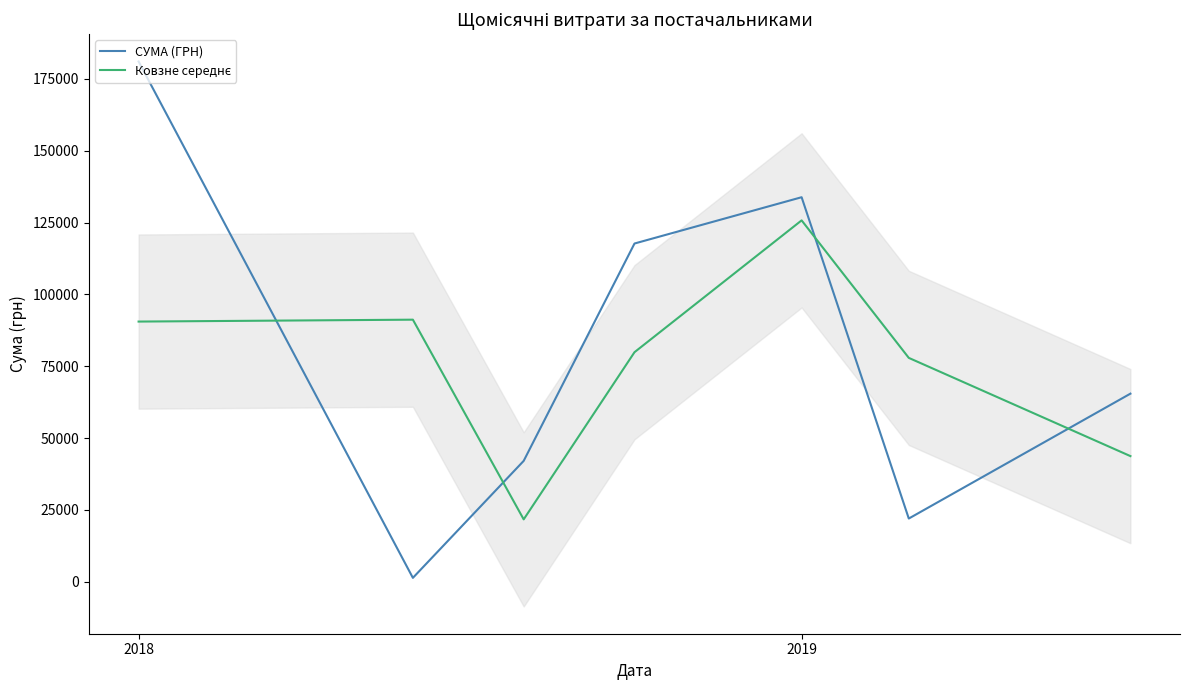

What is the average value of the Ковзне середнє series?

75812.4